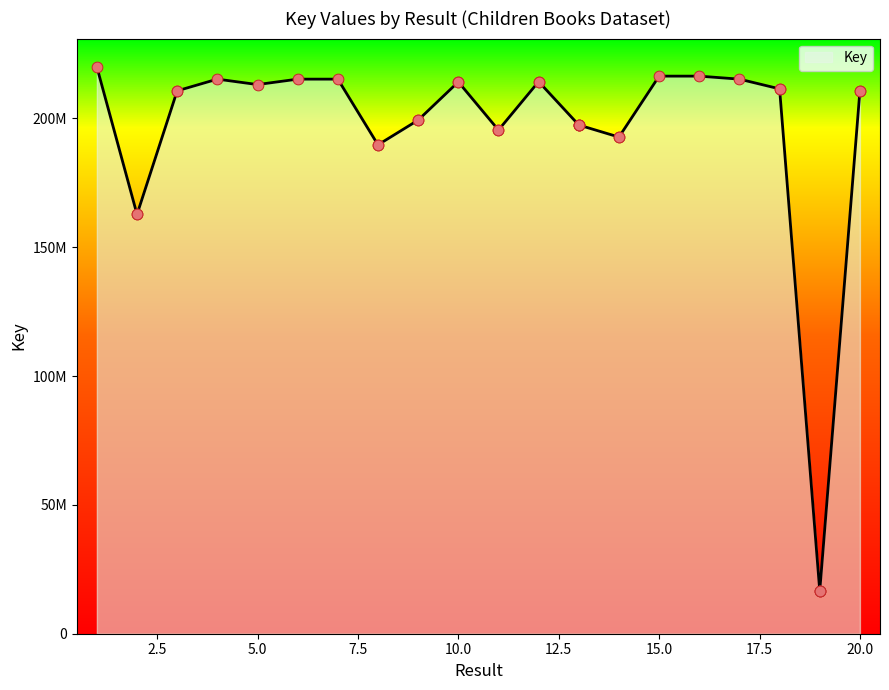

Which has a higher value, 4 or 20?

4